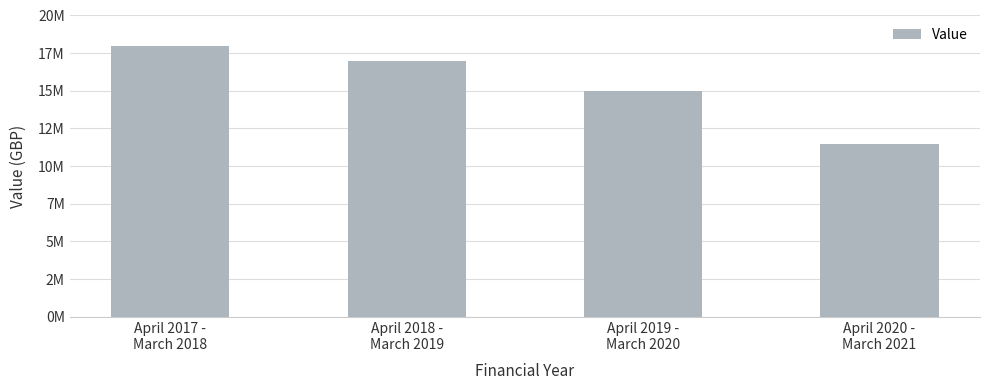

What is the change in value from April 2019 -
March 2020 to April 2020 -
March 2021?

-3500000